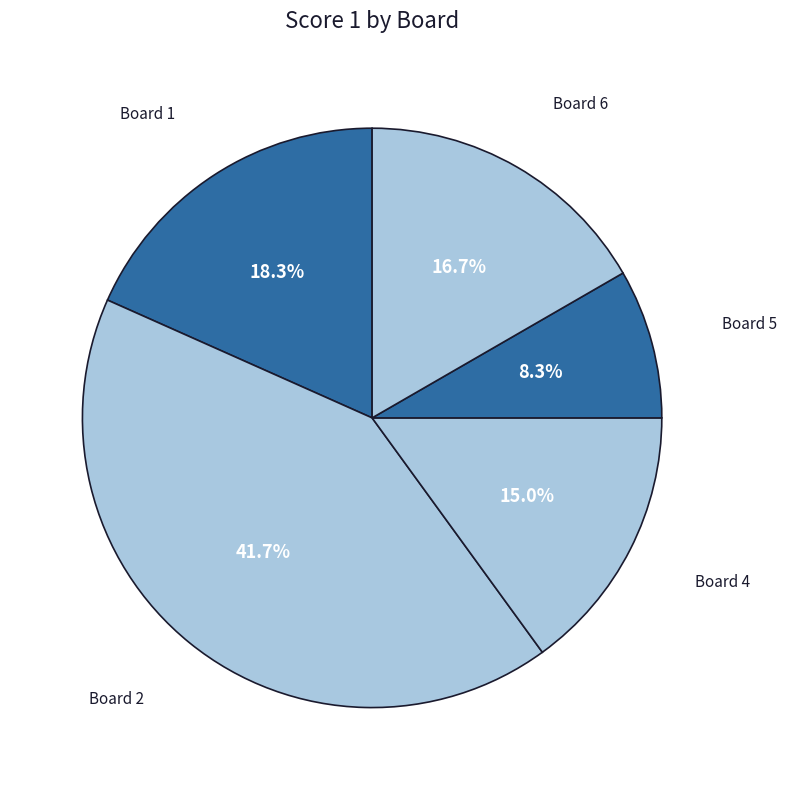

What is the largest slice in the pie chart?

2